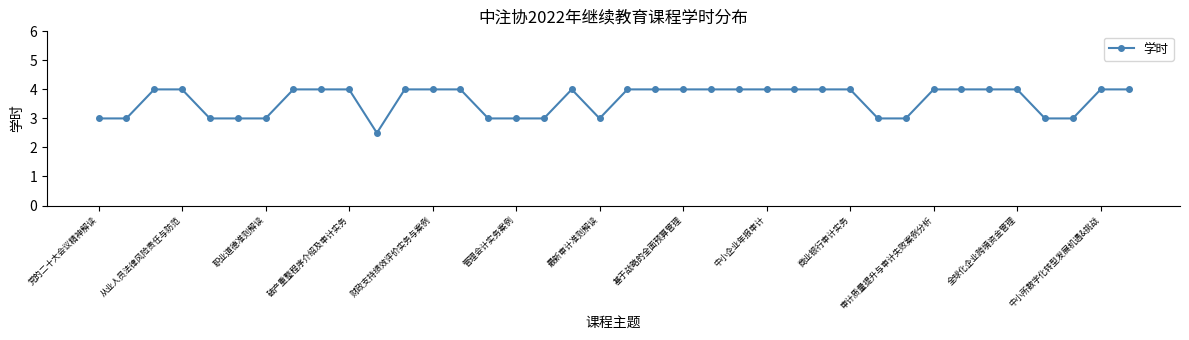

True or false: the data has more than 0 interior local peaks.

True